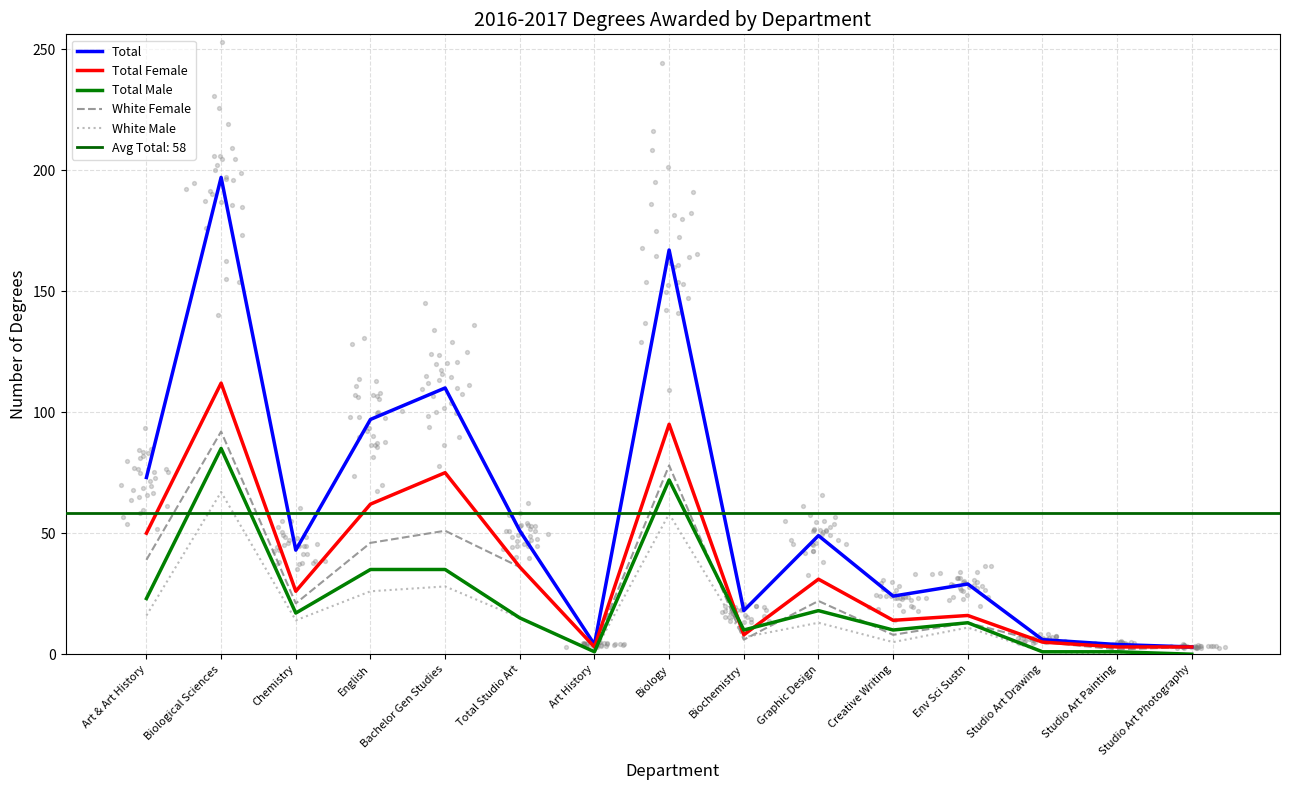

Which series has the largest total across all categories?

Total